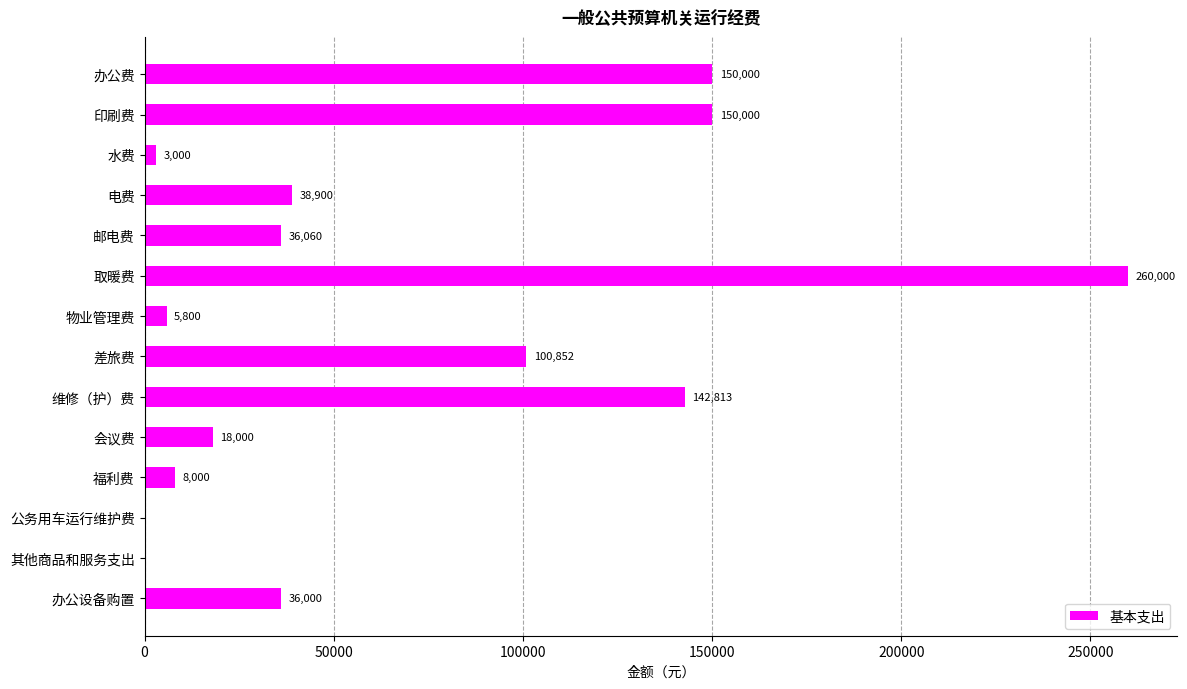

Are the bars horizontal?

Yes